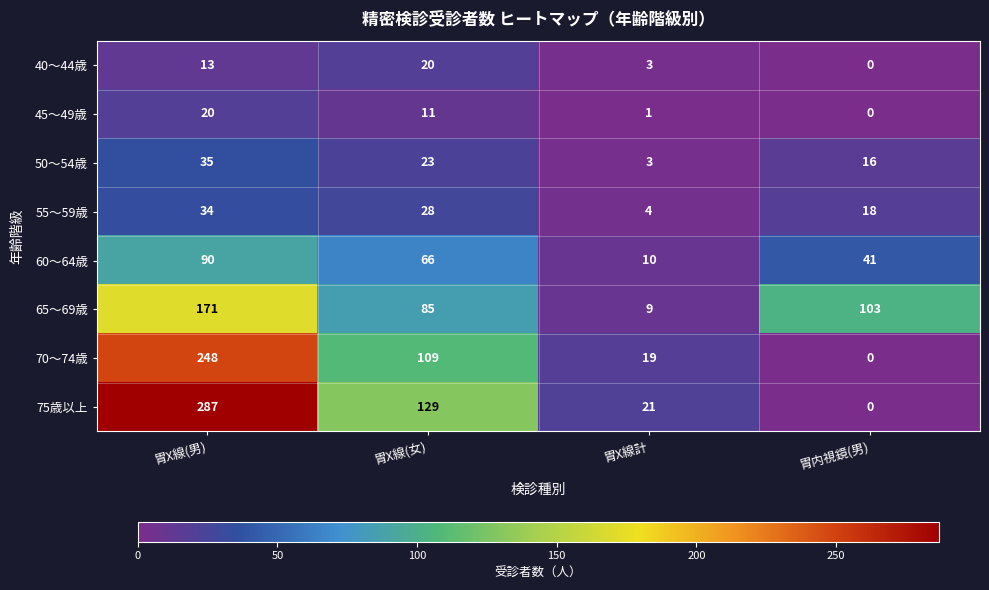

What is the total value across all series at 胃X線(女)?

471